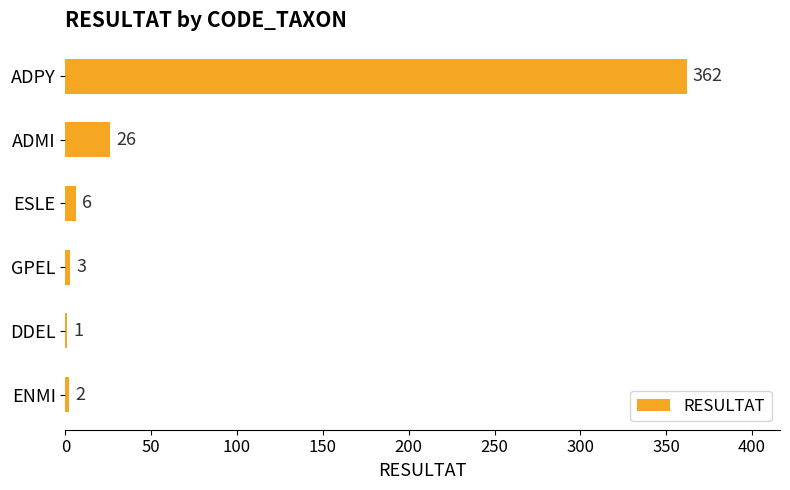

Where is the data nearest to the value 181?

ADMI